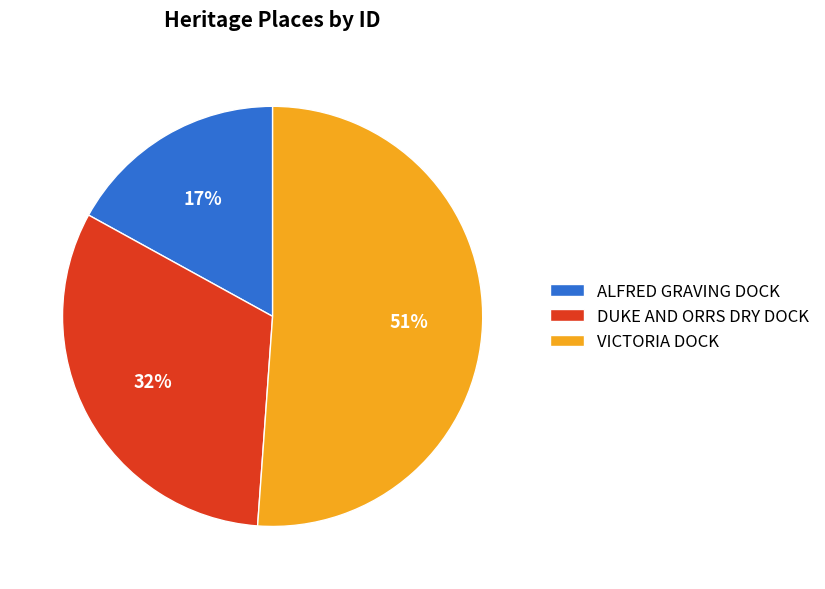

What percentage is the VICTORIA DOCK slice, to the nearest percent?

51%